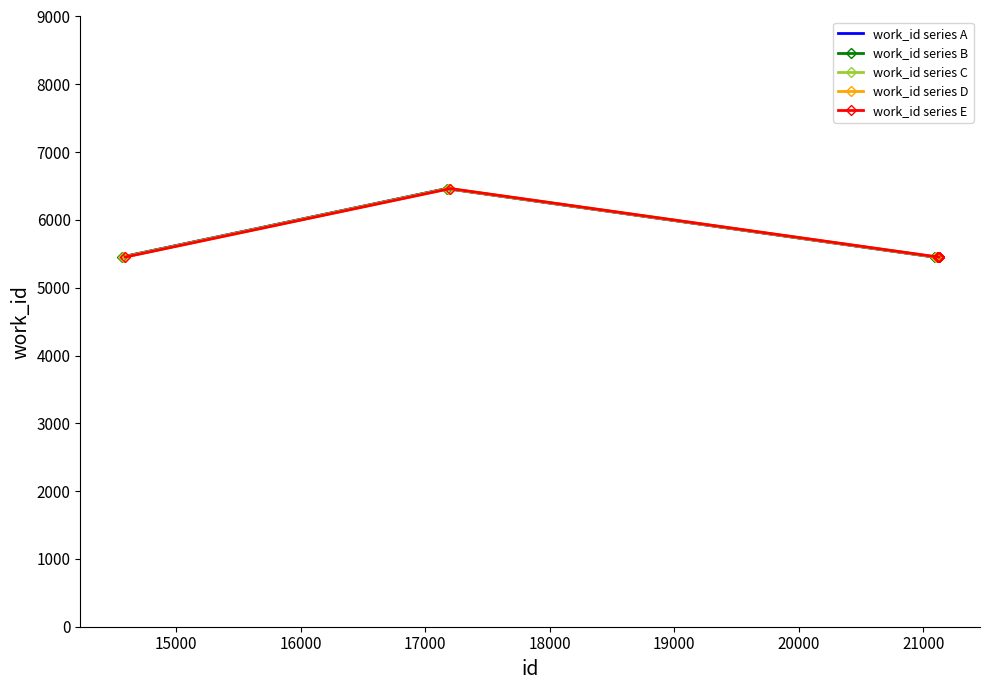

Does the chart have visible grid lines?

No